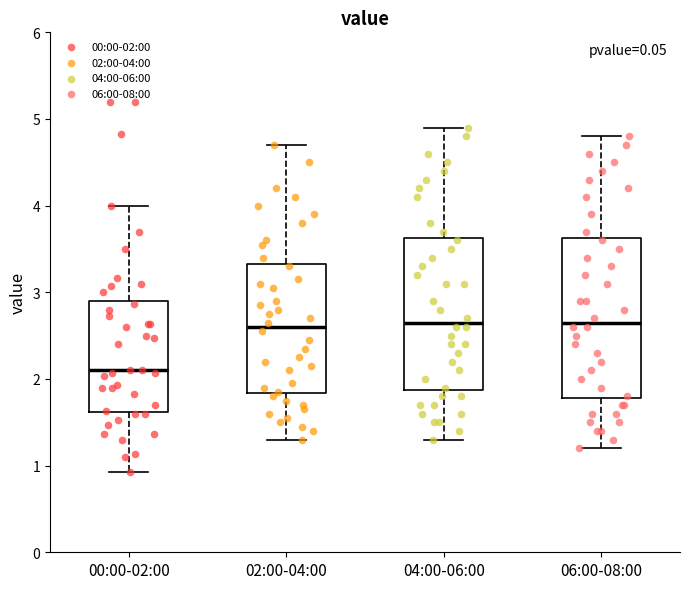

Reading left to right, read every box against the y-axis: the position of its median line, the range the box covers, and the ends of its whiskers. The values are not printed on the chart, so give them approximately, as read against the axis.

00:00-02:00: median 2.1, box 1.6 to 2.9, whiskers 0.9 to 4.0
02:00-04:00: median 2.6, box 1.8 to 3.3, whiskers 1.3 to 4.7
04:00-06:00: median 2.7, box 1.9 to 3.6, whiskers 1.3 to 4.9
06:00-08:00: median 2.7, box 1.8 to 3.6, whiskers 1.2 to 4.8